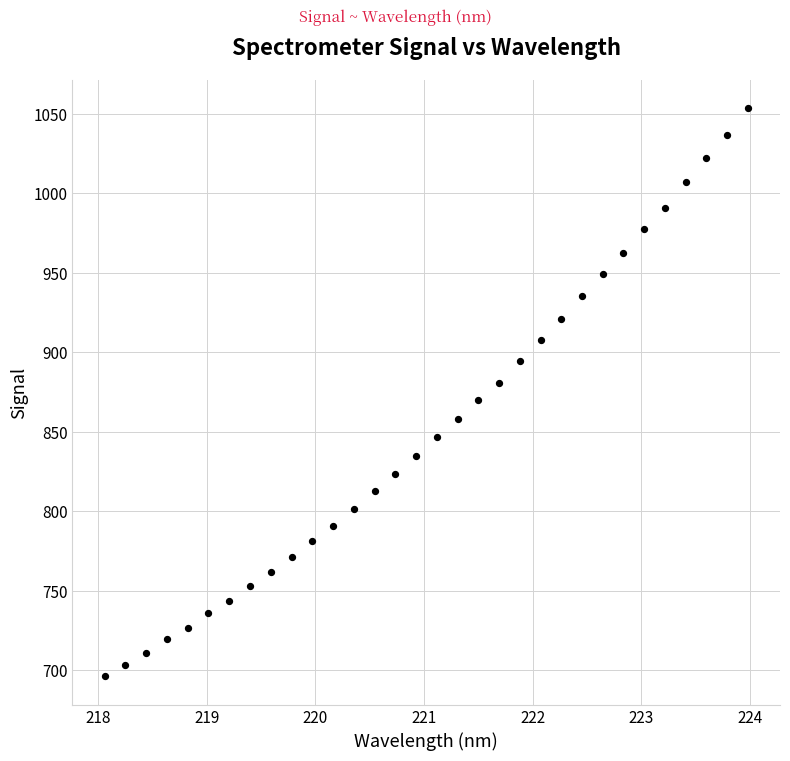

What is the range of X values (max minus min)?

5.9